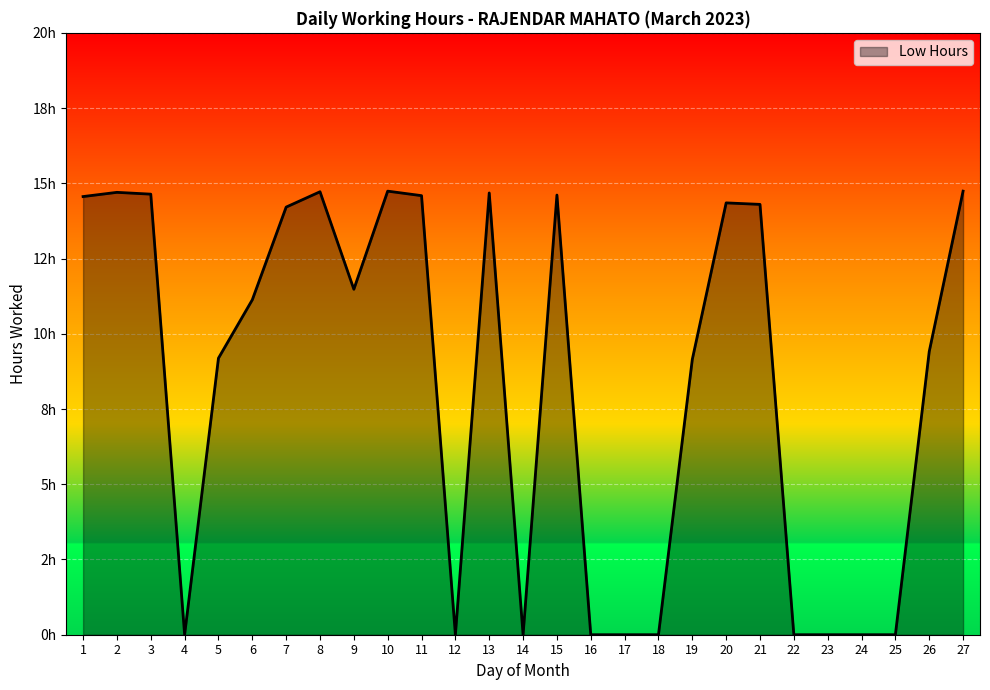

The value at 5 is 2.9. True or false?

False